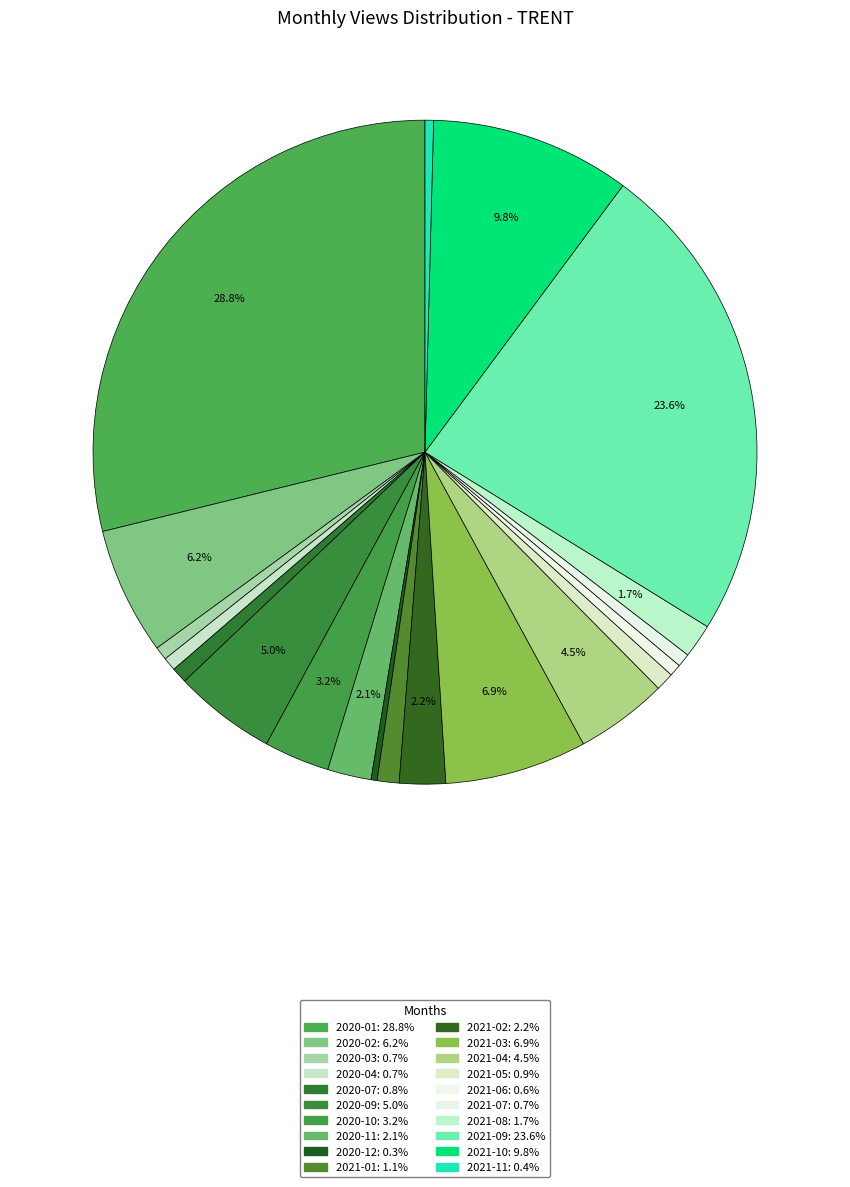

Which slice is the largest?

2020-01